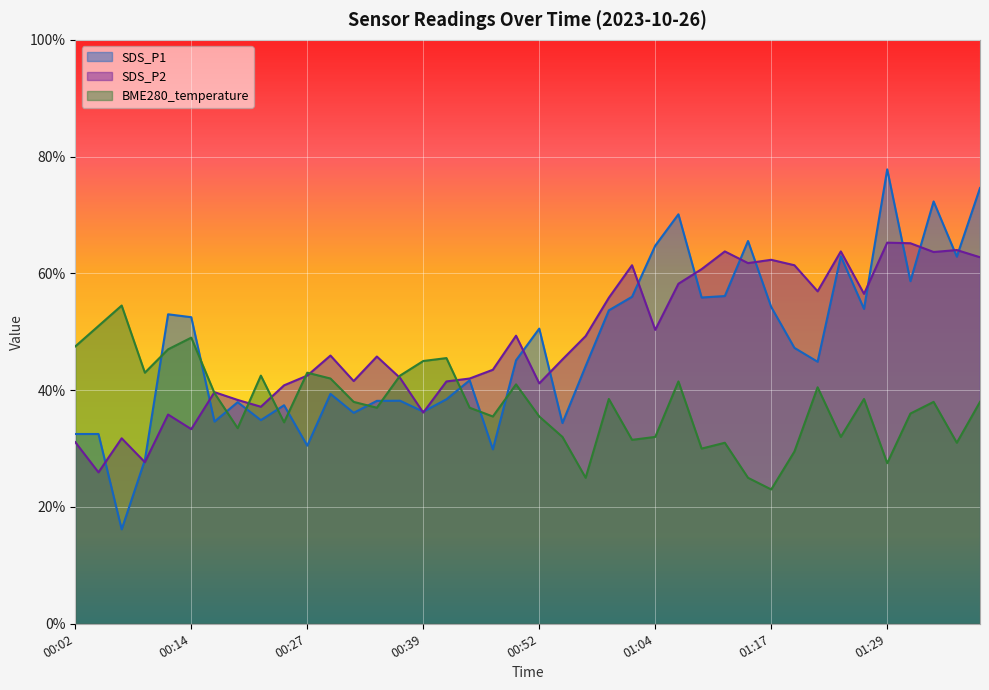

Between 00:52 and 01:07, which is larger?

01:07